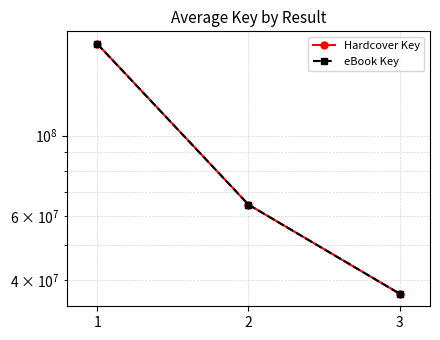

At which label does Hardcover Key first exceed 64563133?

1